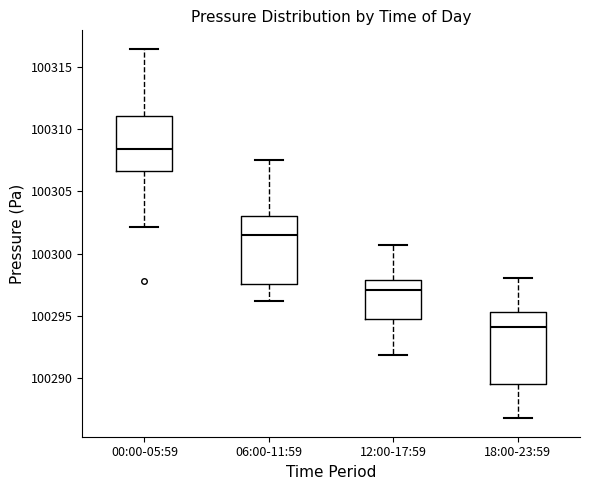

Reading left to right, read every box against the y-axis: the position of its median line, the range the box covers, and the ends of its whiskers. The values are not printed on the chart, so give them approximately, as read against the axis.

00:00-05:59: median 100308.5, box 100306.5 to 100311.0, whiskers 100302.0 to 100316.5
06:00-11:59: median 100301.5, box 100297.5 to 100303.0, whiskers 100296.0 to 100307.5
12:00-17:59: median 100297.0, box 100295.0 to 100298.0, whiskers 100292.0 to 100300.5
18:00-23:59: median 100294.0, box 100289.5 to 100295.5, whiskers 100287.0 to 100298.0